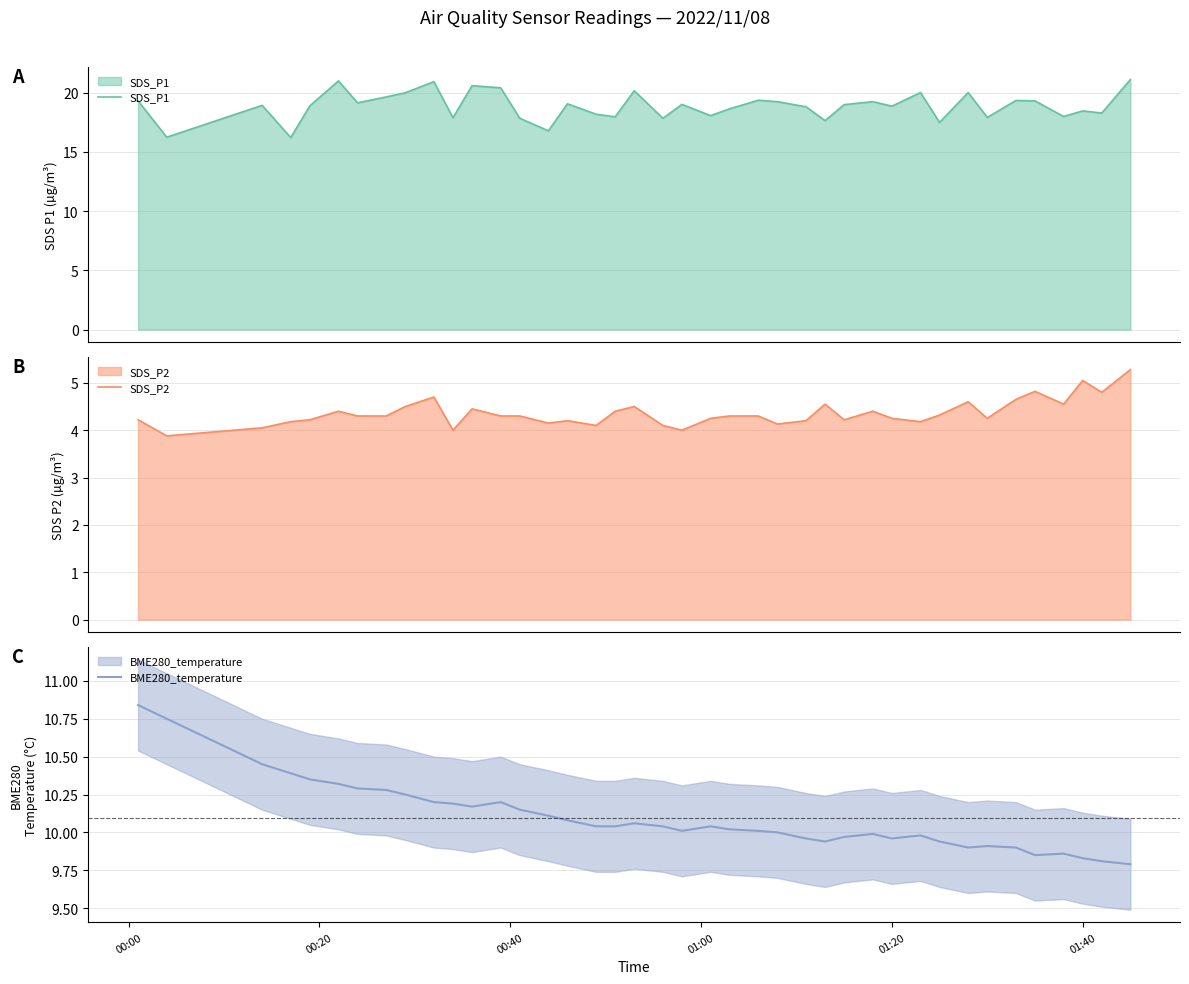

Reading left to right, extract all data points from this chart.

SDS_P1: 19.3	16.2	18.9	16.2	18.9	21.0	19.1	19.6	20.0	20.9	17.9	20.6	20.4	17.8	16.8	19.1	18.2	17.9	20.1	17.8	19.0	18.1	18.6	19.4	19.2	18.8	17.6	19.0	19.2	18.9	20.0	17.5	20.0	17.9	19.3	19.3	18.0	18.4	18.3	21.1
SDS_P2: 4.2	3.9	4.0	4.2	4.2	4.4	4.3	4.3	4.5	4.7	4.0	4.5	4.3	4.3	4.2	4.2	4.1	4.4	4.5	4.1	4.0	4.2	4.3	4.3	4.1	4.2	4.5	4.2	4.4	4.2	4.2	4.3	4.6	4.2	4.7	4.8	4.5	5.0	4.8	5.3
BME280_temperature: 10.8	10.8	10.4	10.4	10.3	10.3	10.3	10.3	10.2	10.2	10.2	10.2	10.2	10.2	10.1	10.1	10.0	10.0	10.1	10.0	10.0	10.0	10.0	10.0	10.0	10.0	9.9	10.0	10.0	10.0	10.0	9.9	9.9	9.9	9.9	9.8	9.9	9.8	9.8	9.8